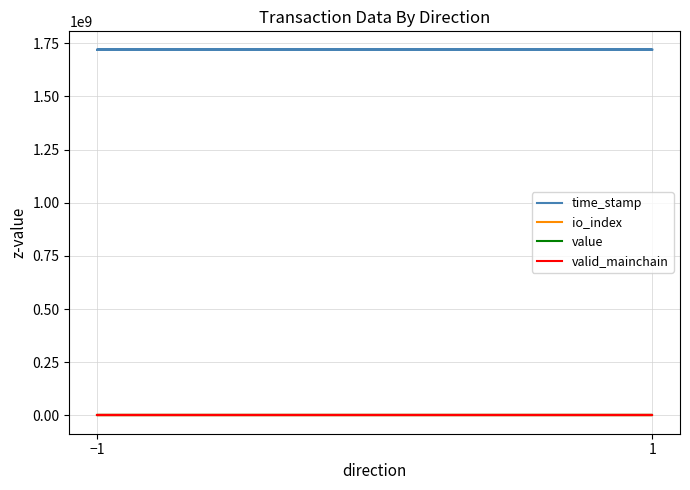

What are all the series names shown in the legend?

time_stamp, io_index, value, valid_mainchain